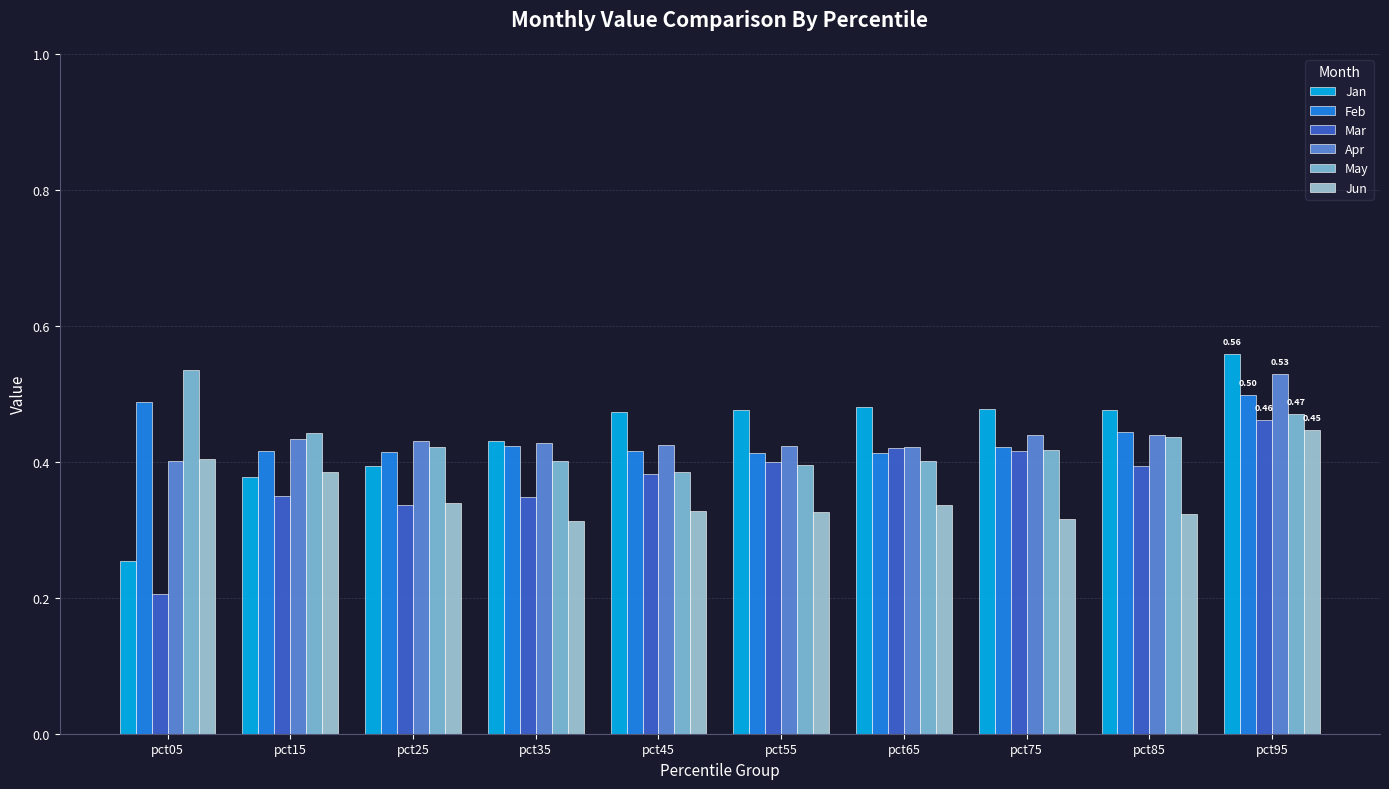

What is the minimum value for Apr?

0.4